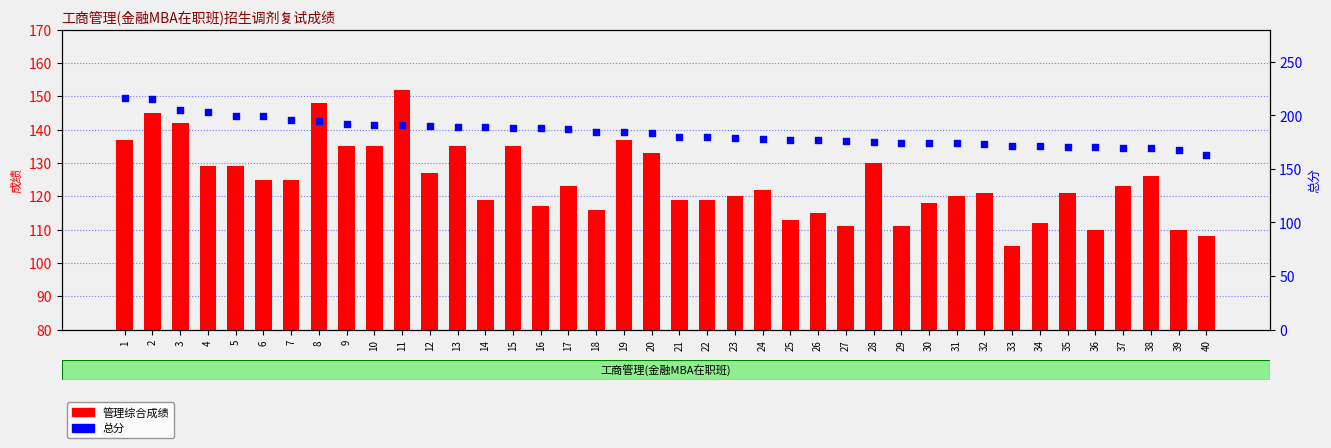

Which series contains the highest Y value?

总分